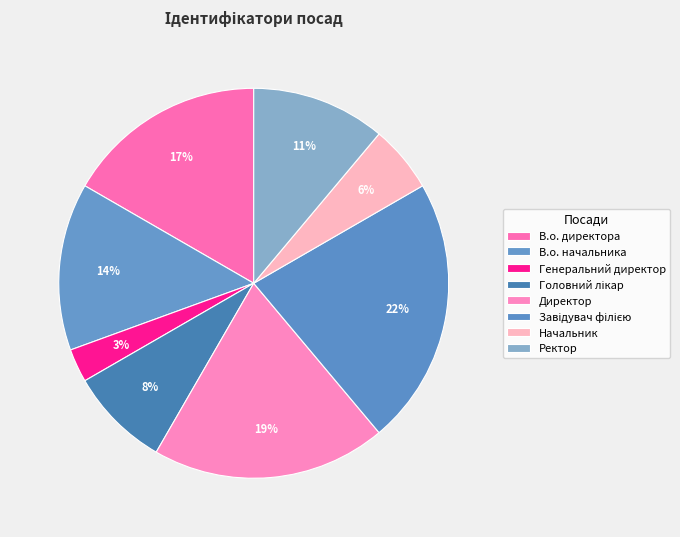

How many slices are in this pie chart?

8